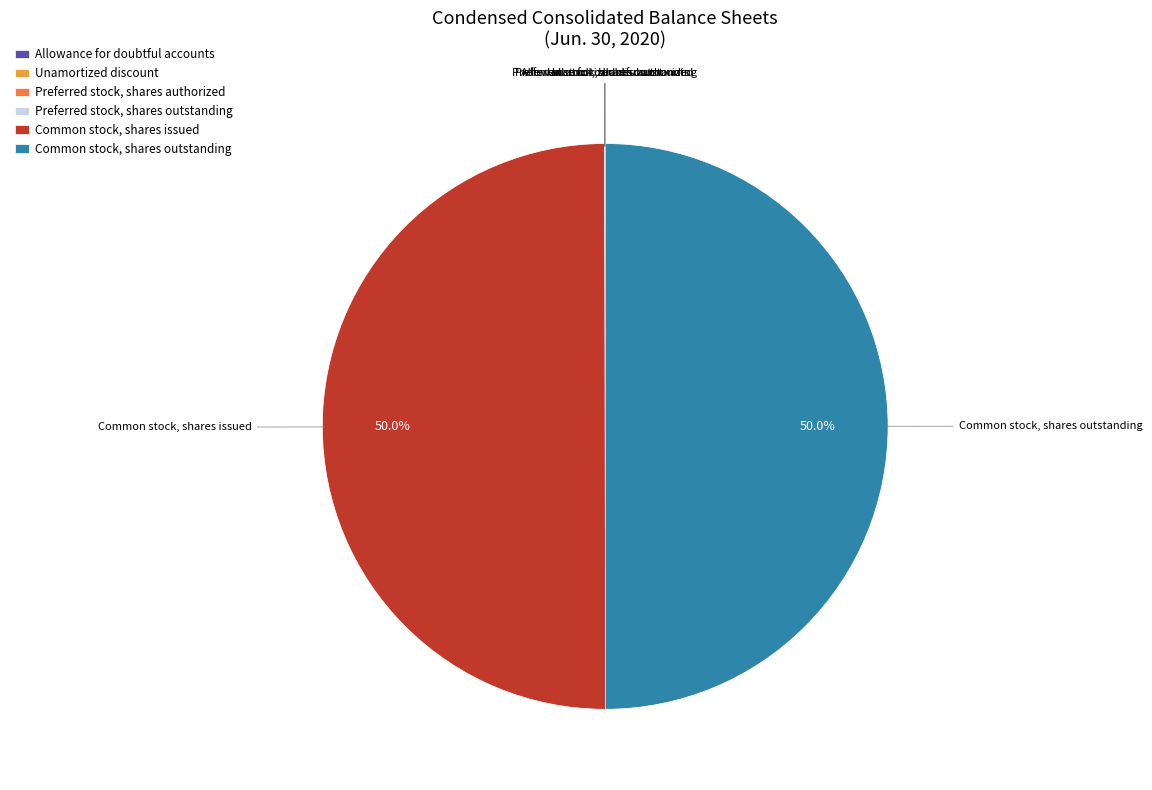

True or false: Common stock, shares outstanding accounts for 36% of the total.

False